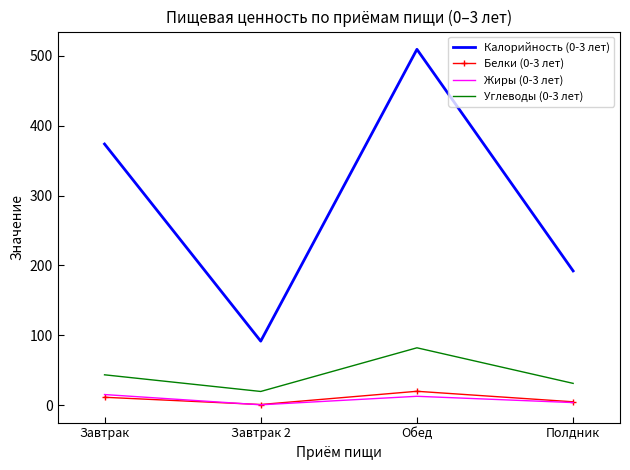

Count the number of data series in this chart.

4